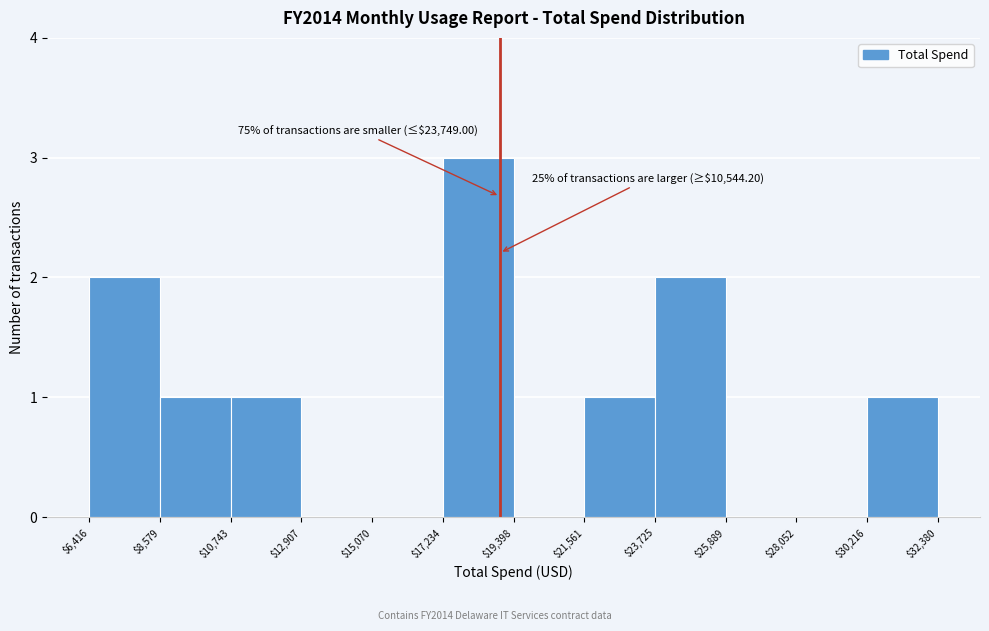

Which range on the x-axis has the tallest bar?

$17,234 to $19,398